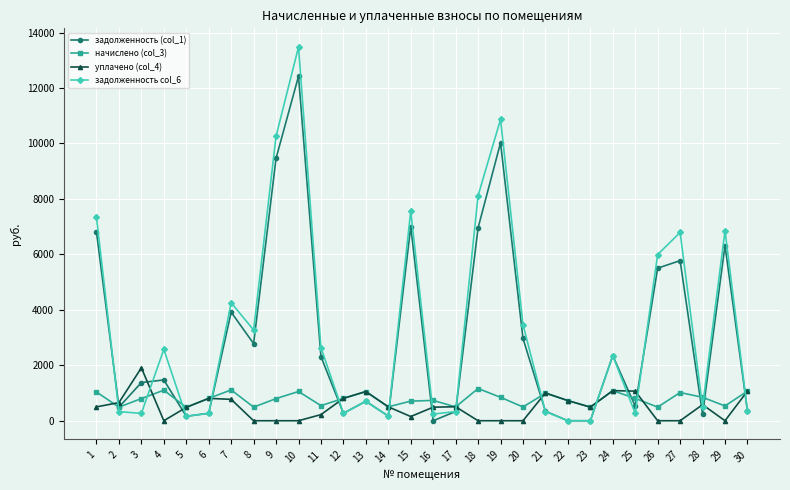

What is the total value across all series at 11?

5715.0